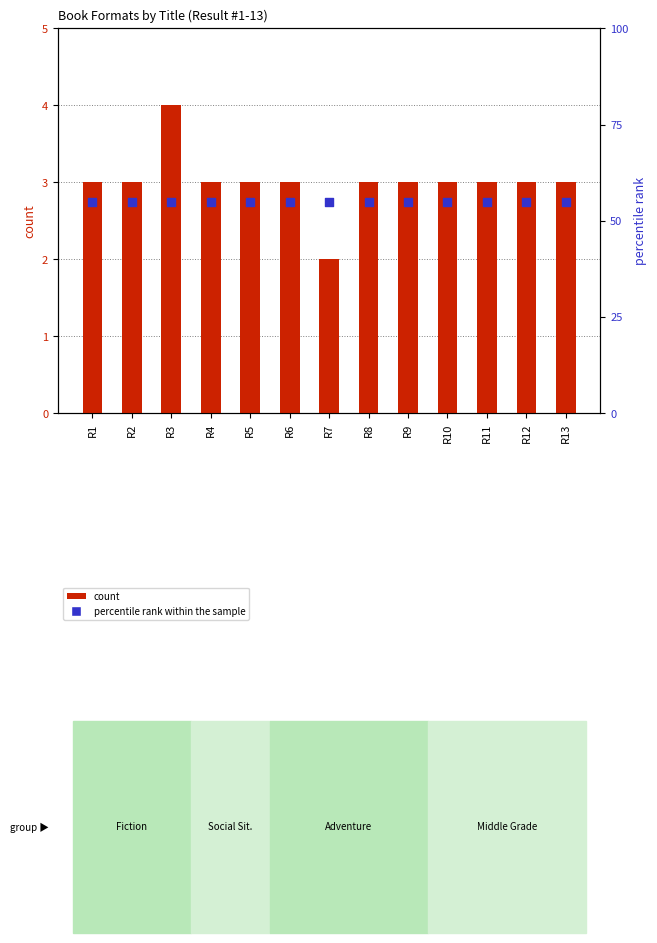

Which series contains the lowest Y value?

count